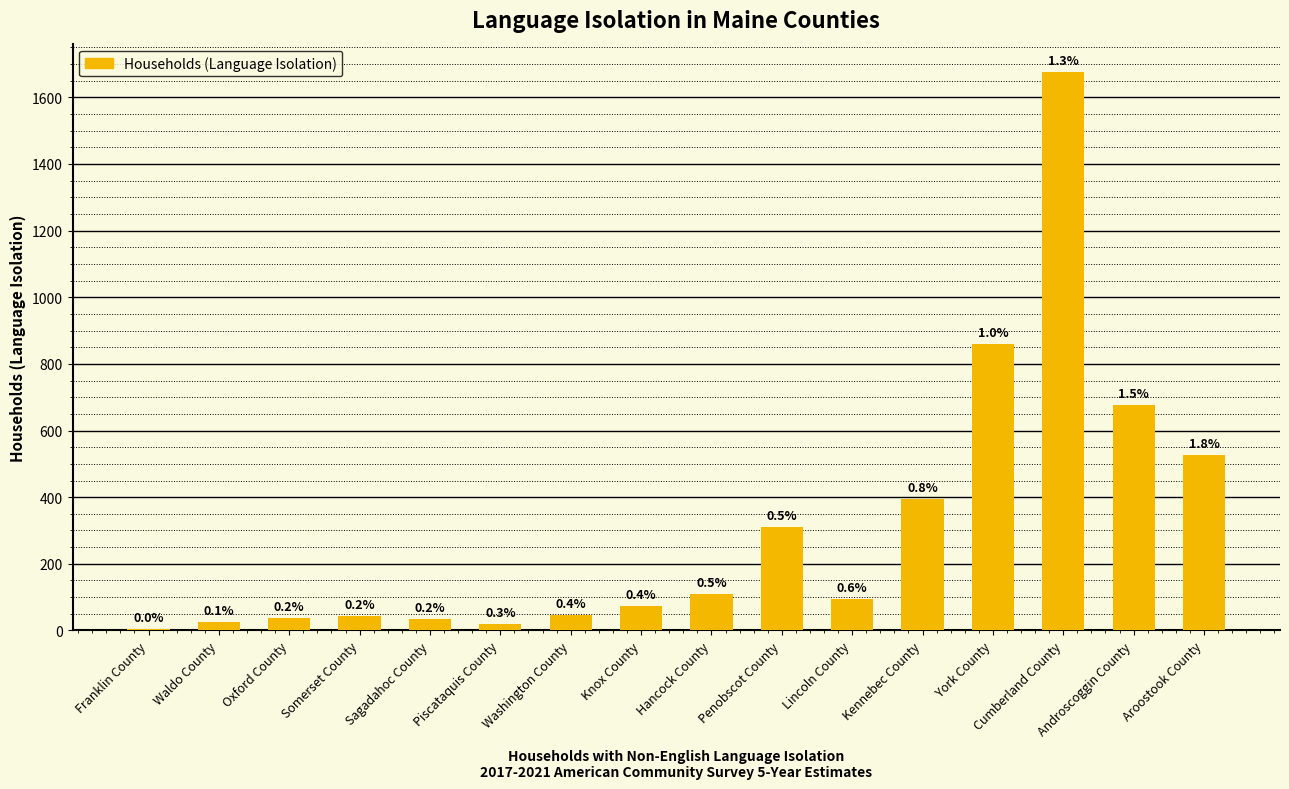

What is the difference between the maximum and second lowest values?

1658